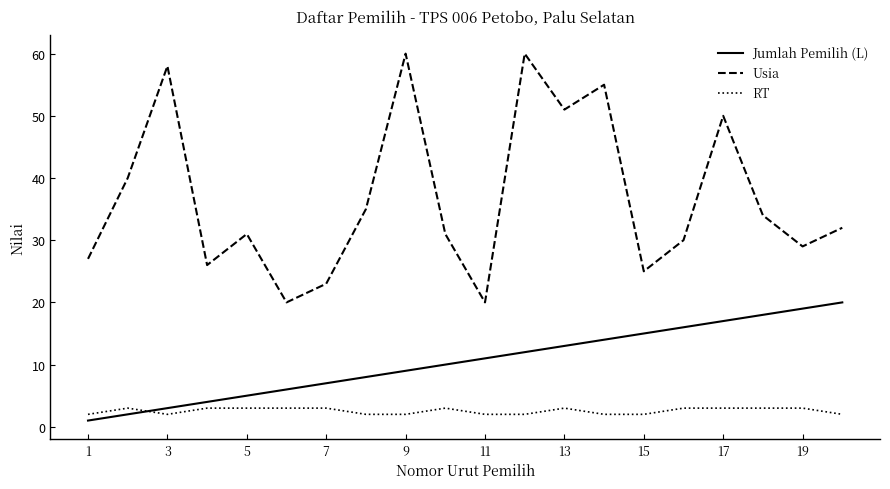

True or false: Jumlah Pemilih (L) and Usia intersect in this chart.

False